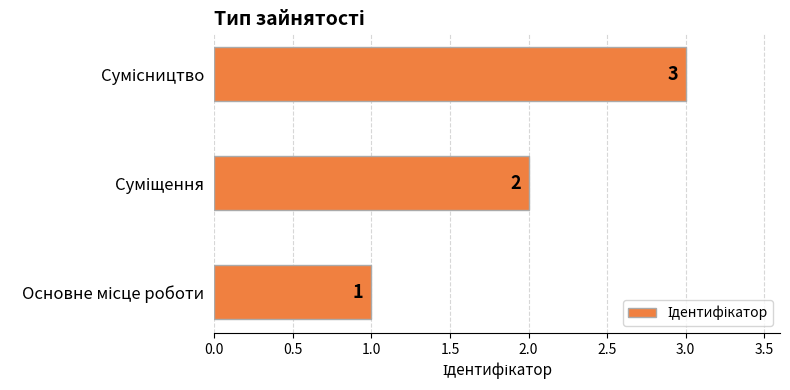

Count the values in the range 1 to 3.

3